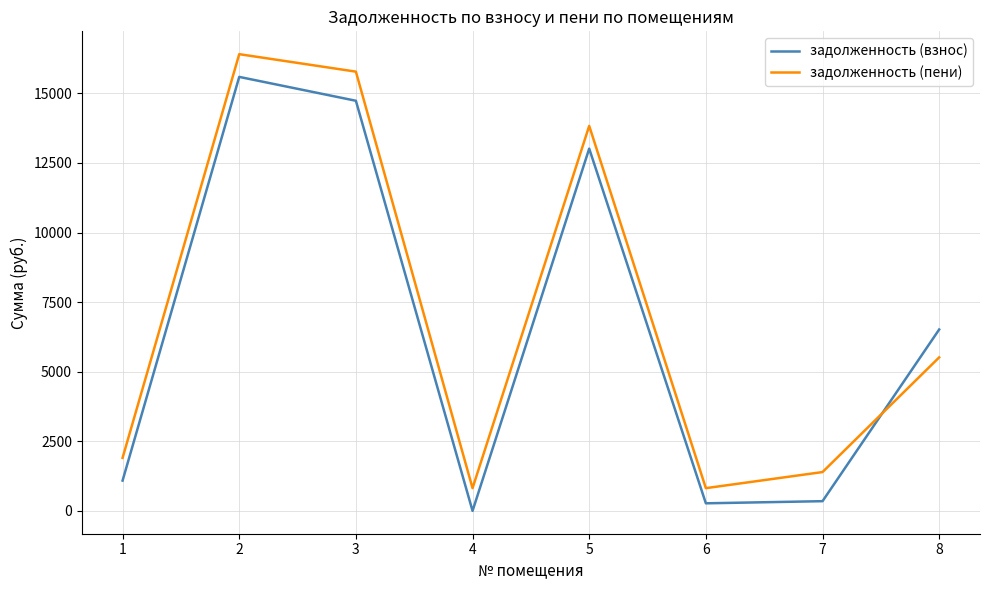

What is the spread (max minus min) of values at 5?

816.5